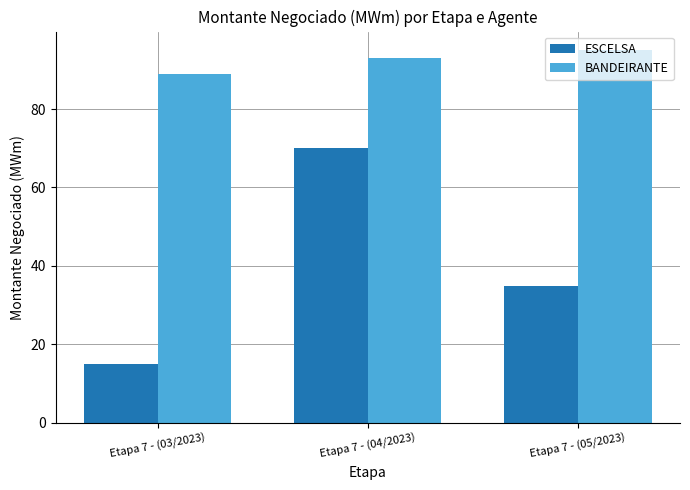

The ESCELSA series shows 70 at Etapa 7 - (04/2023). True or false?

True